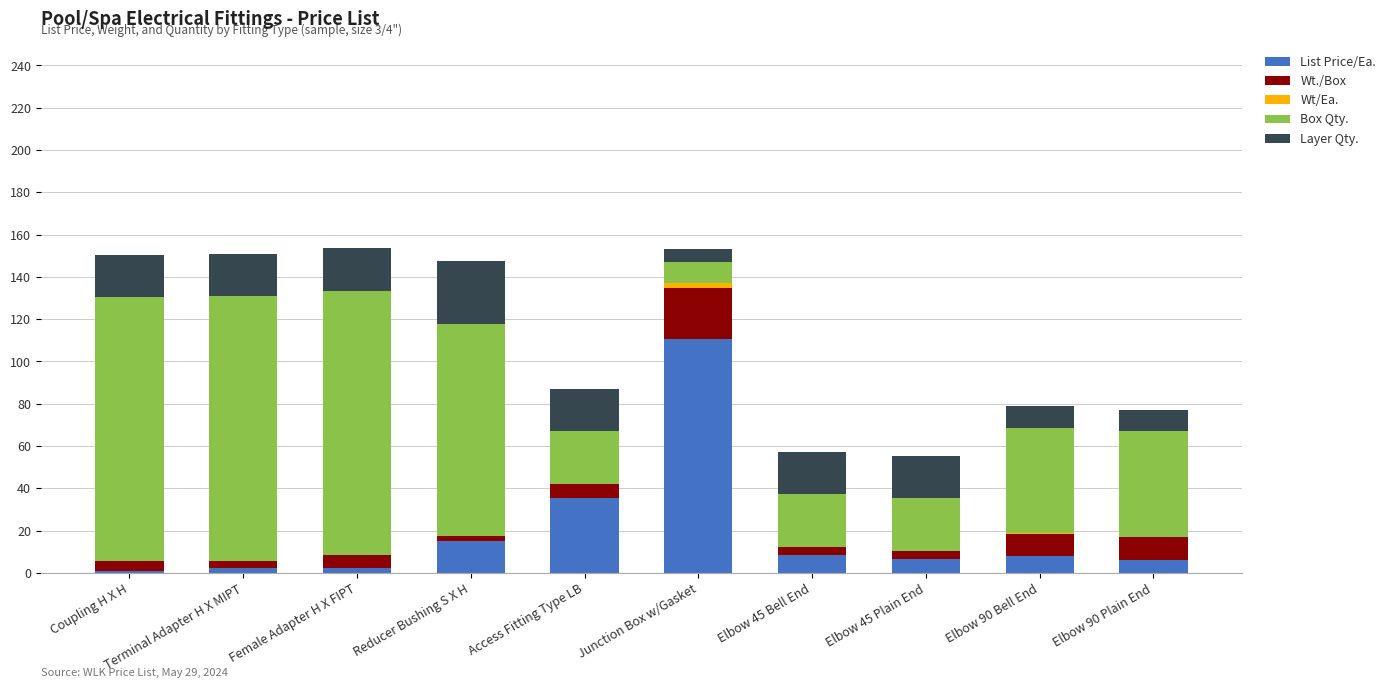

Does the chart contain stacked bars?

Yes